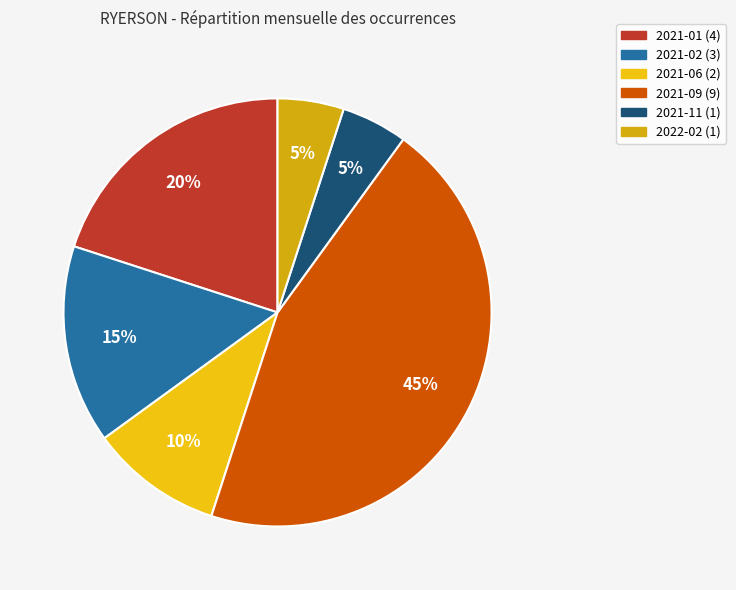

To the nearest percent, what percentage of the pie is 2021-06?

10%